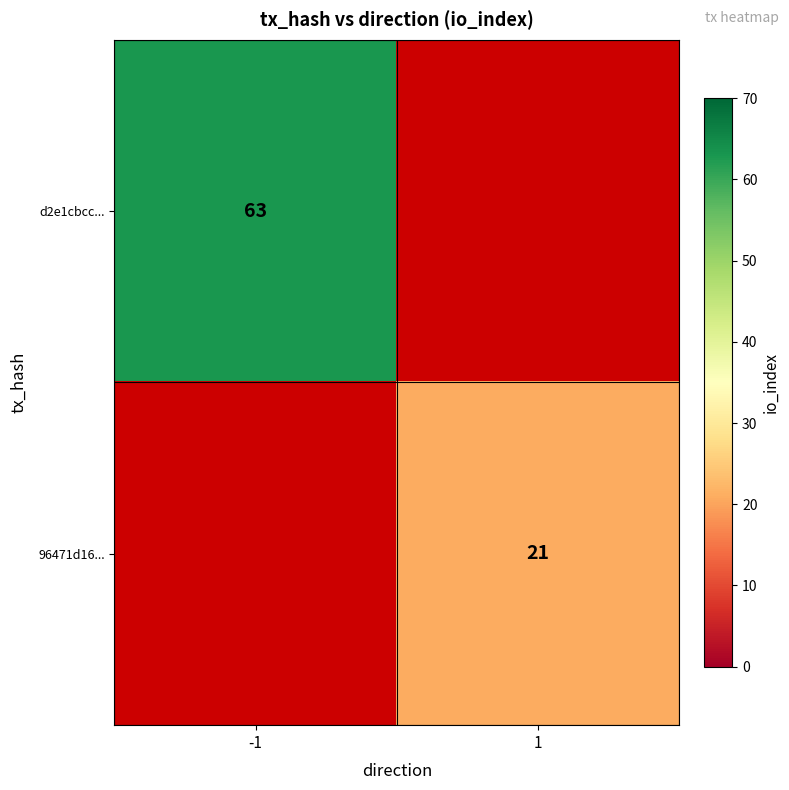

Is it true that d2e1cbcc... equals 20.7 at -1?

False